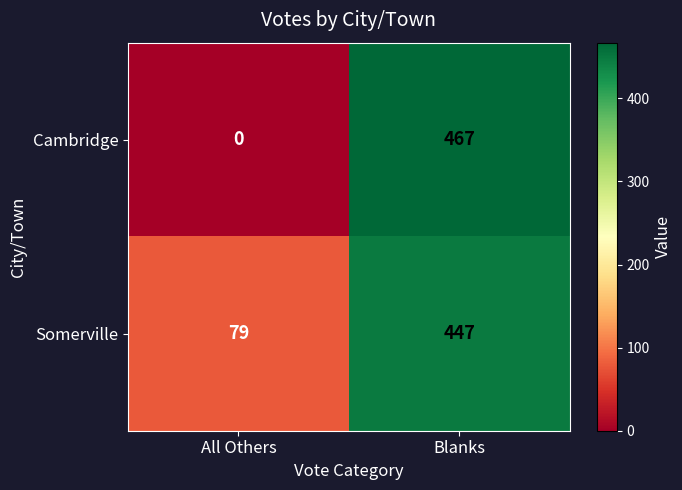

At which category does the chart reach its minimum across all series?

All Others